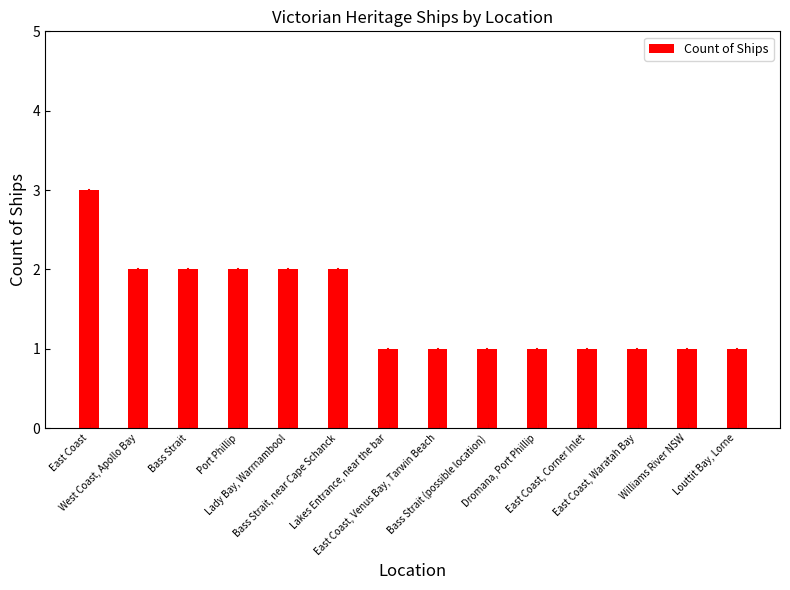

Does the chart contain any negative values?

No